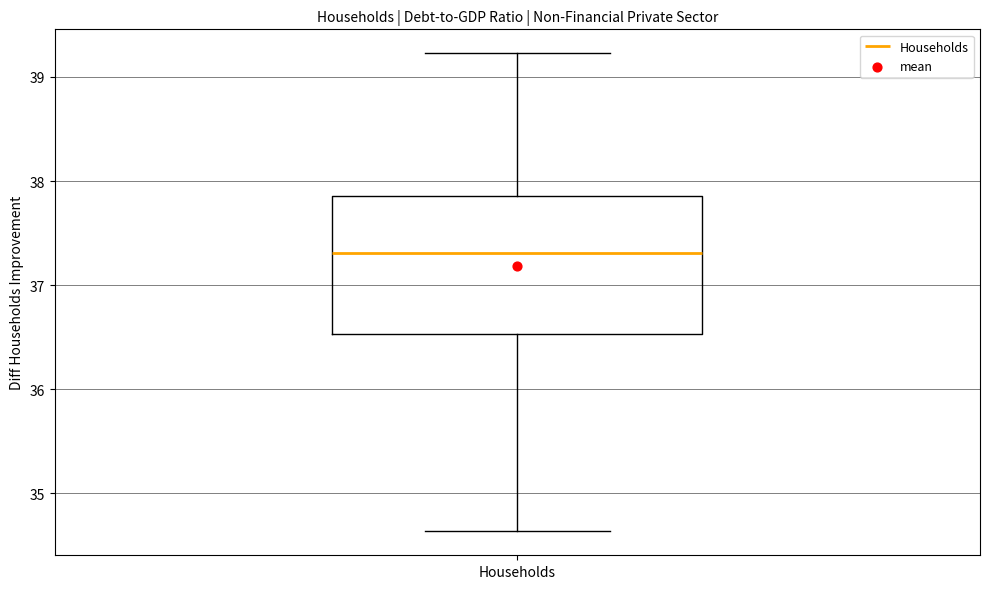

Where does the median line of the box for Households sit on the y-axis? The values are not printed on the chart, so give them approximately, as read against the axis.

37.3